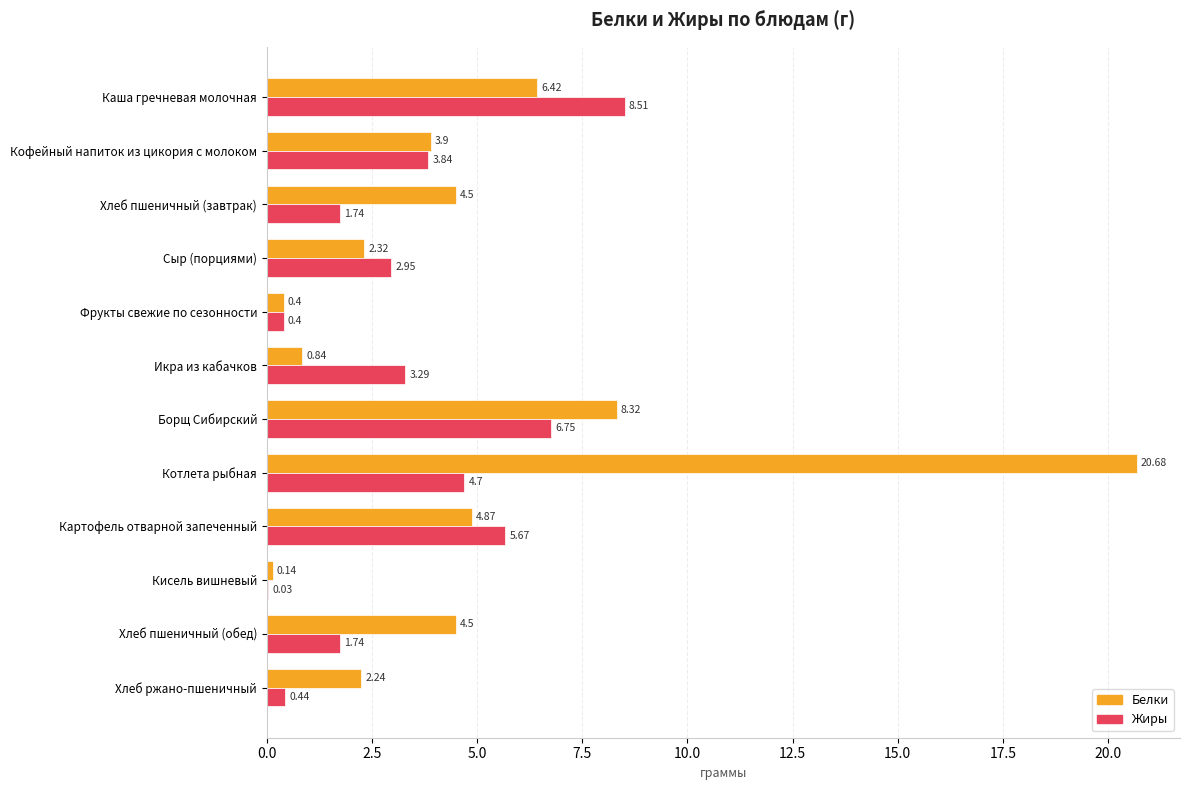

What is the sum of all Белки values?

59.1